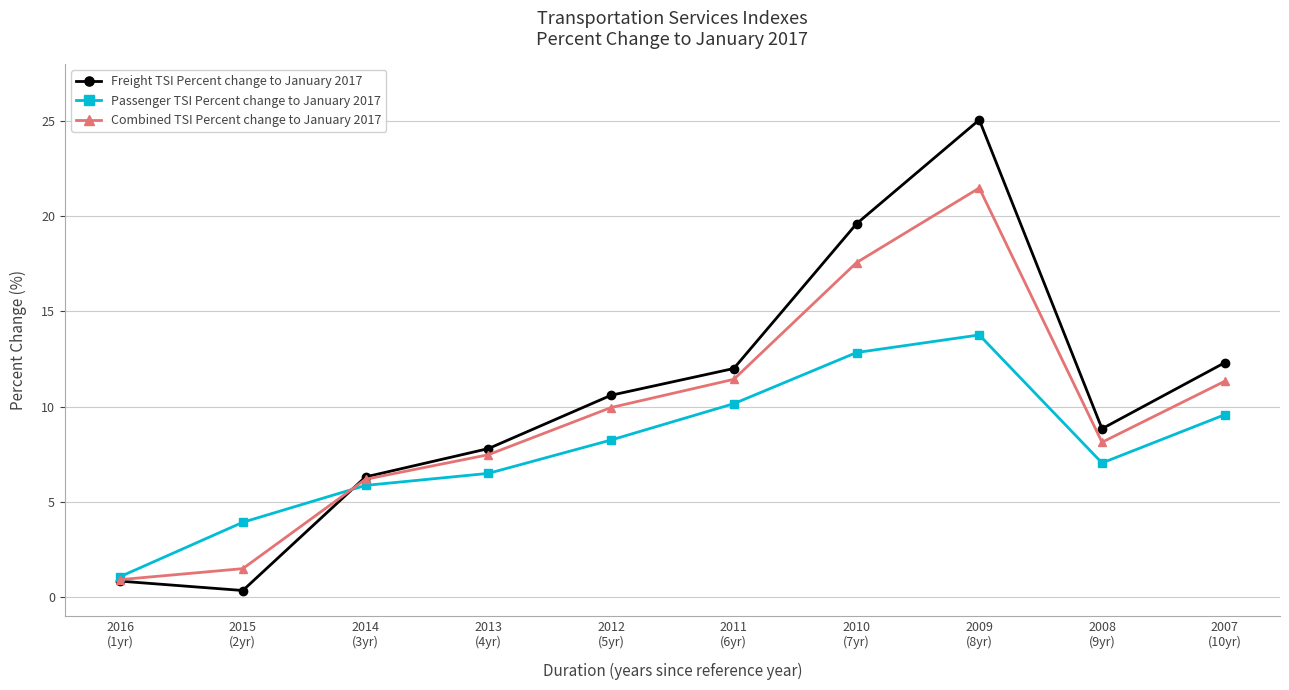

Is it true that Passenger TSI Percent change to January 2017 equals 1.1 at 2016
(1yr)?

True